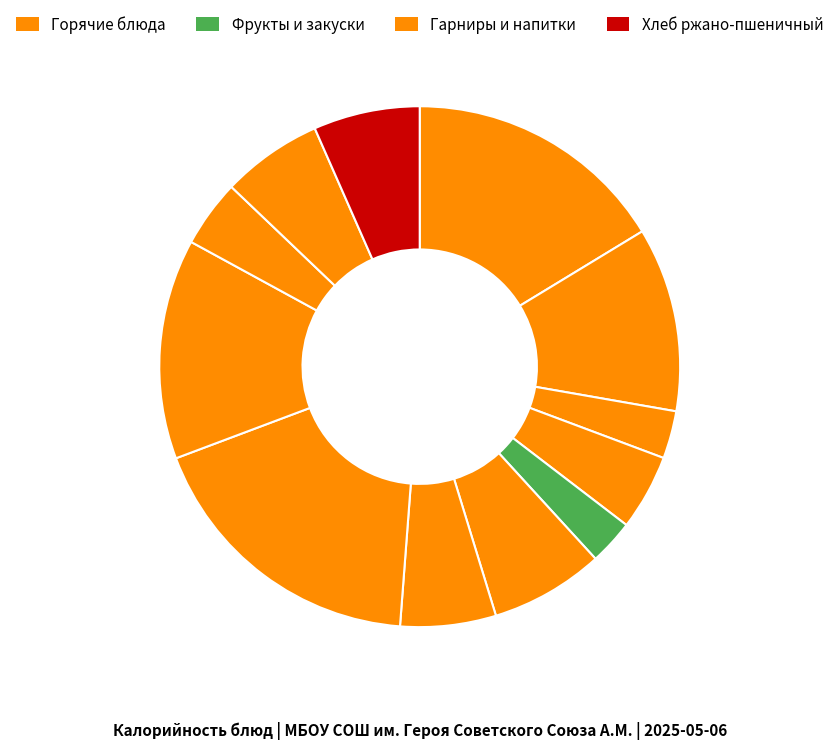

Which category has the biggest portion of the pie?

Купаты куриные (Обед)